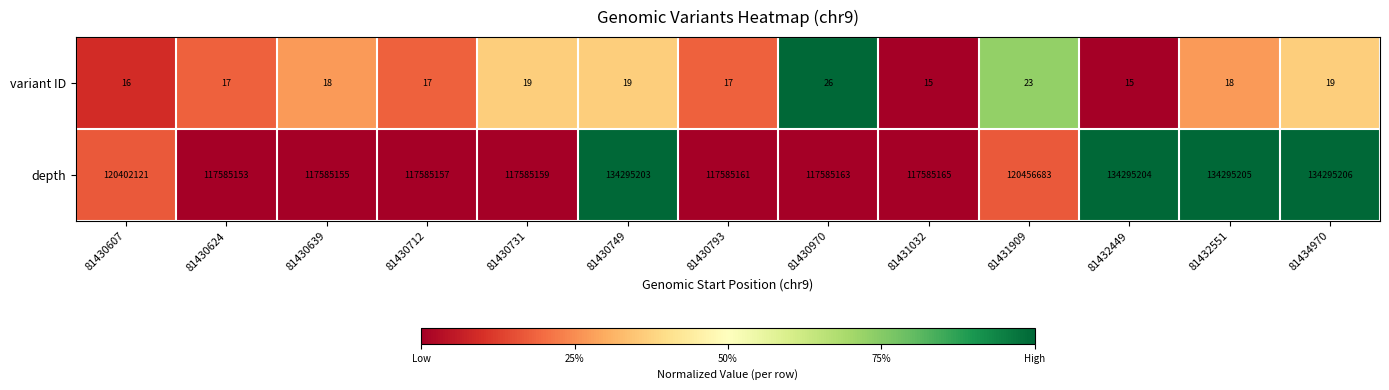

What is the difference between the maximum and second lowest values in the variant ID series?

11